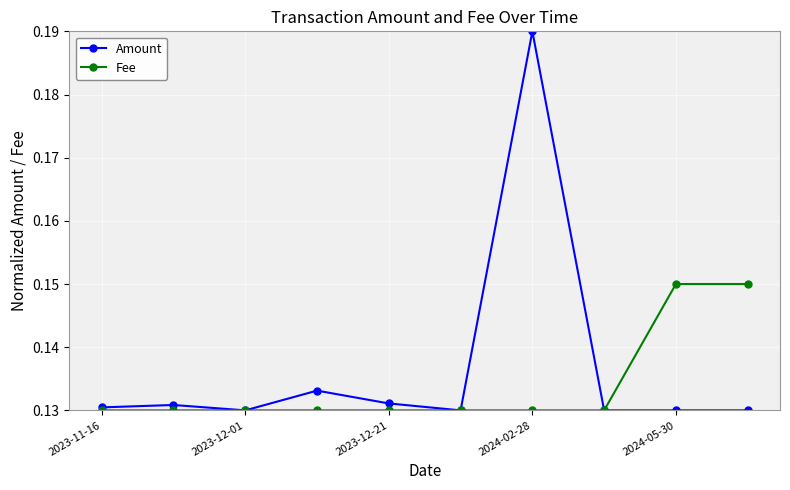

Count the Amount values in the range 0 to 1.

10